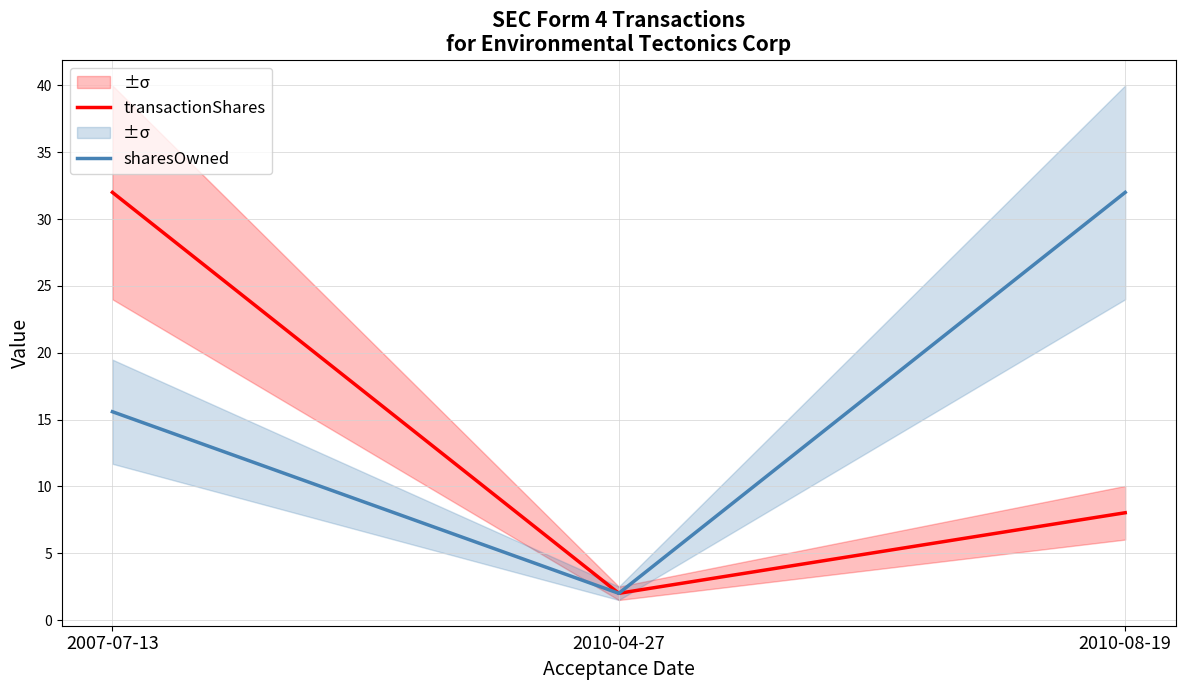

List the series in order of their peak value, highest first.

transactionShares, sharesOwned